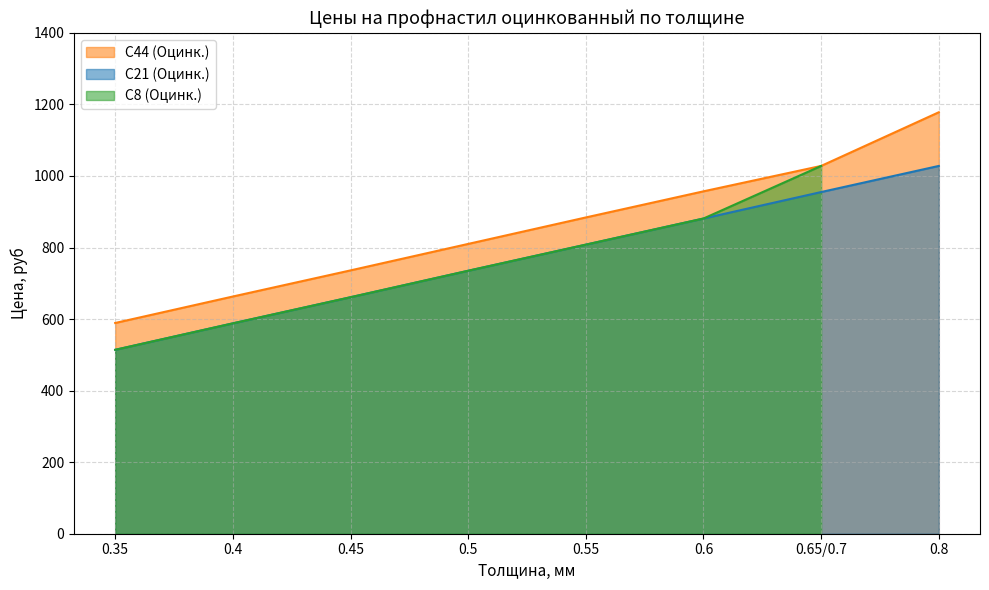

The value of С44 (Оцинк.) at 0.45 is 736. True or false?

True